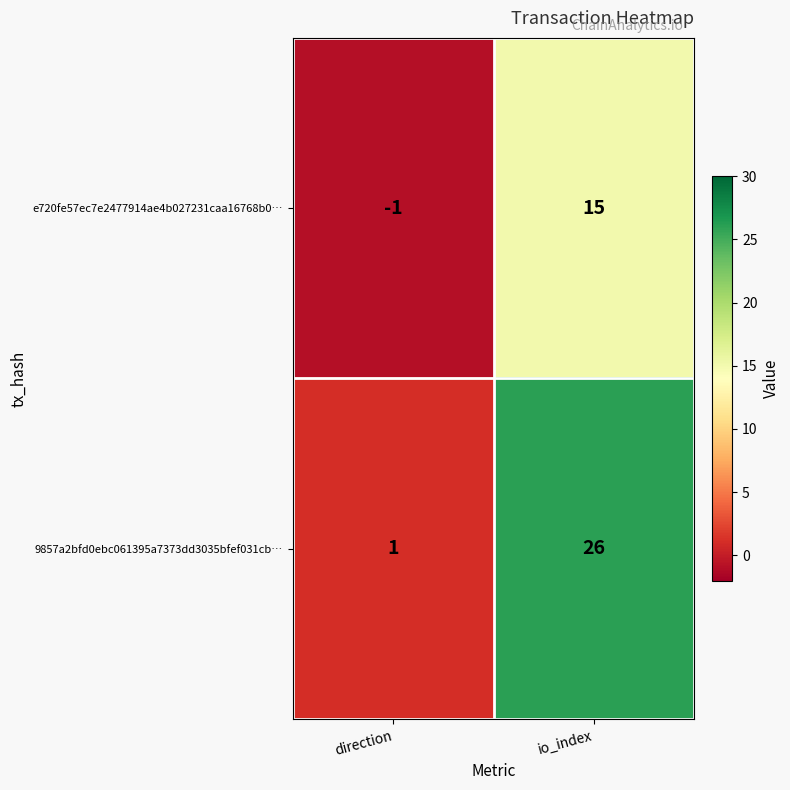

What is the difference between the maximum and minimum values in the e720fe57ec7e2477914ae4b027231caa16768b0… series?

16